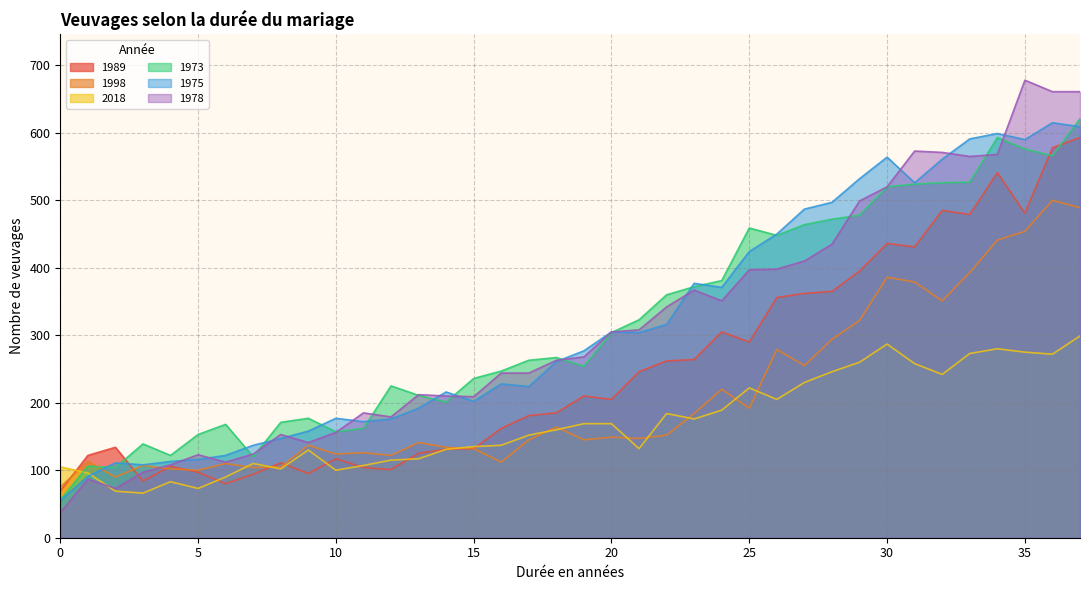

Which series has the largest total across all categories?

1973